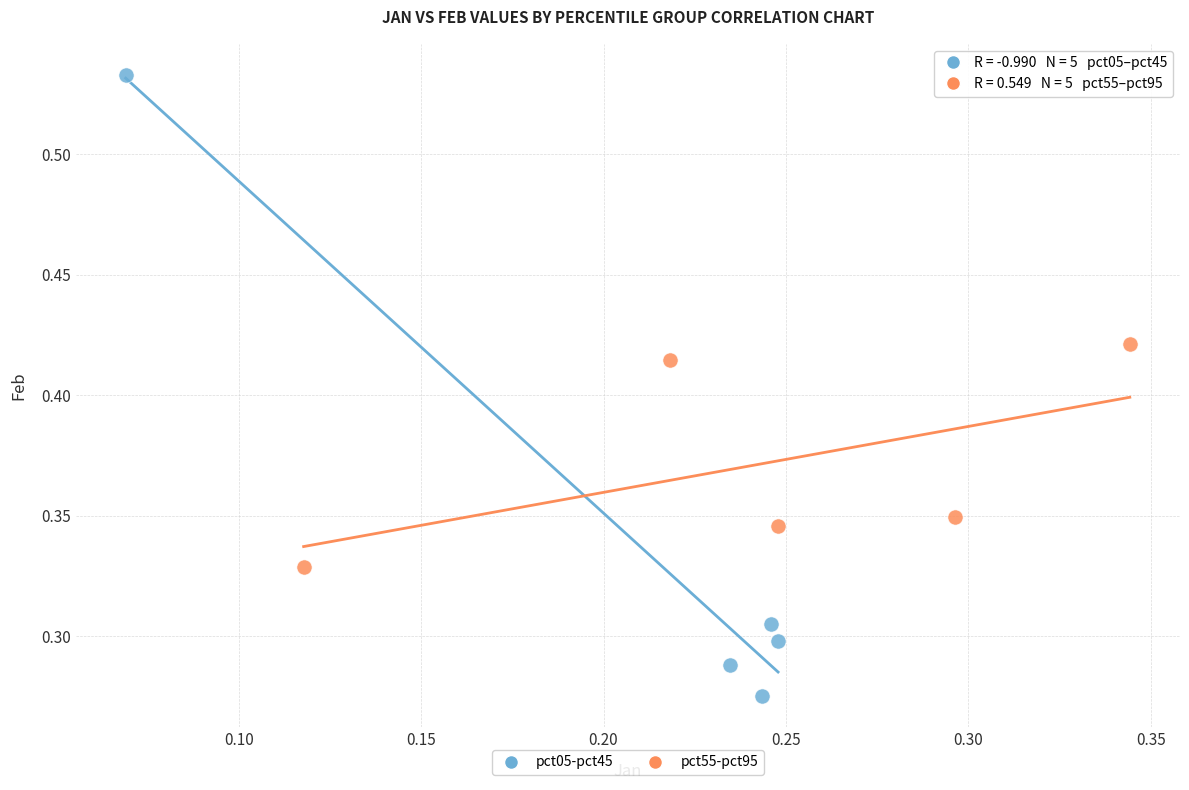

Which series reaches the maximum Y coordinate?

pct05-pct45